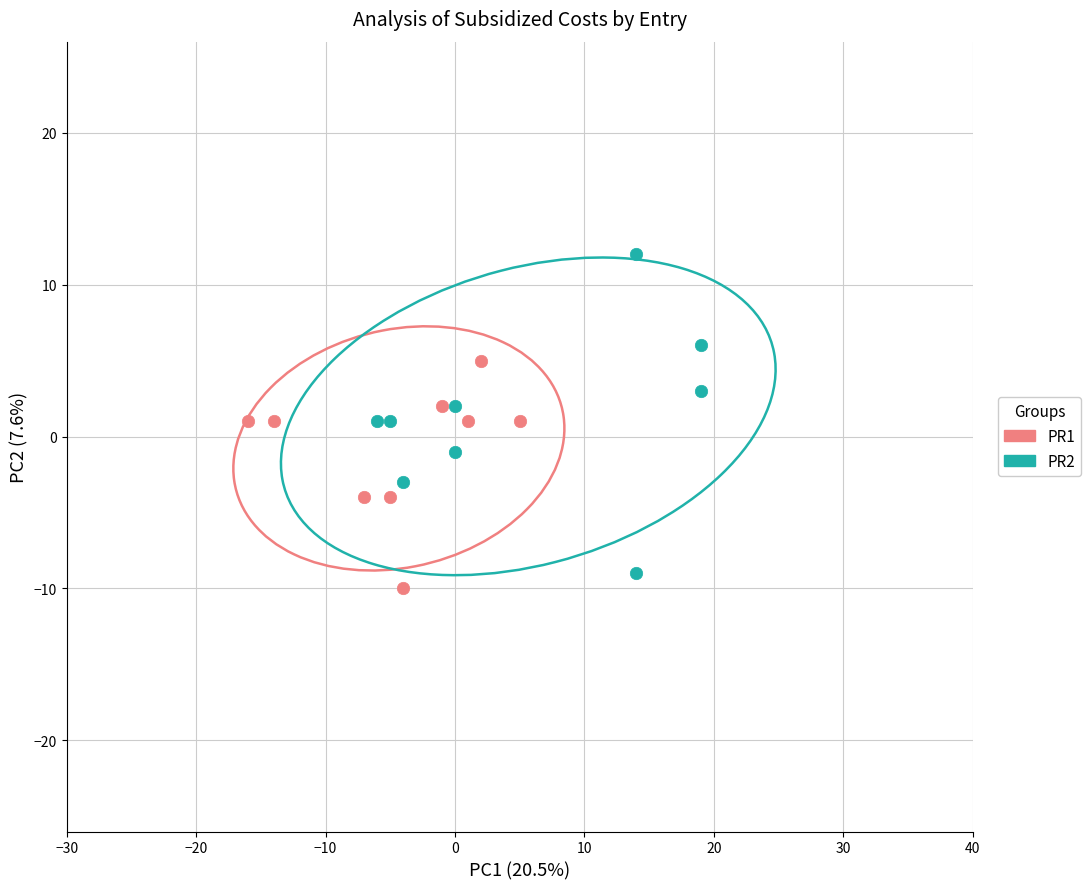

Which series has the largest Y range (max minus min)?

PR2